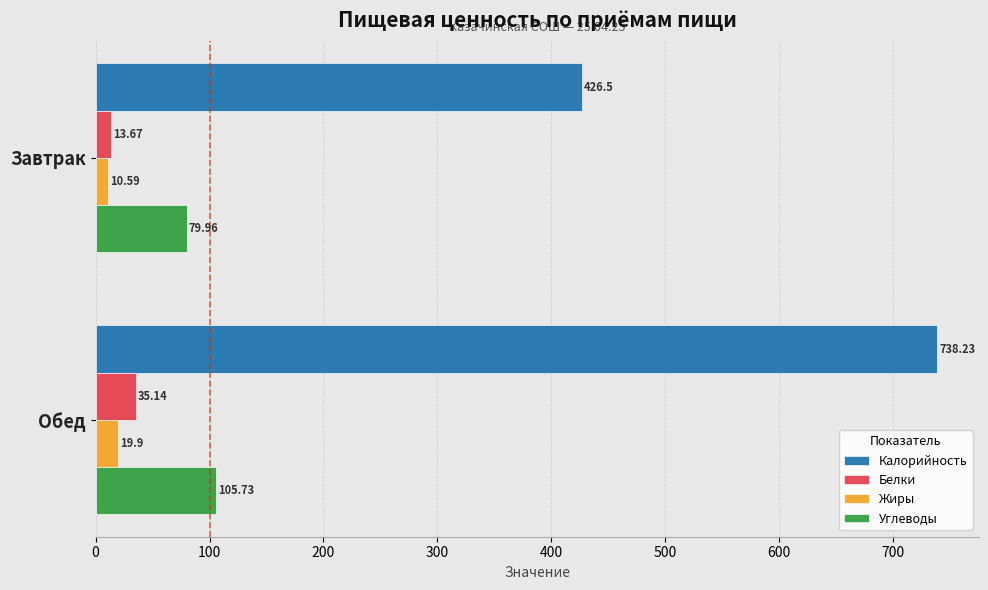

What is the minimum value for Калорийность?

426.5